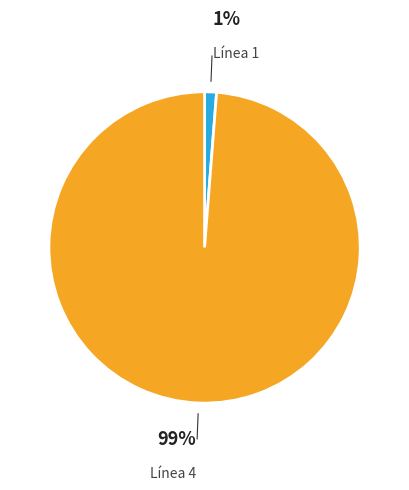

Count the number of slices in the pie.

2